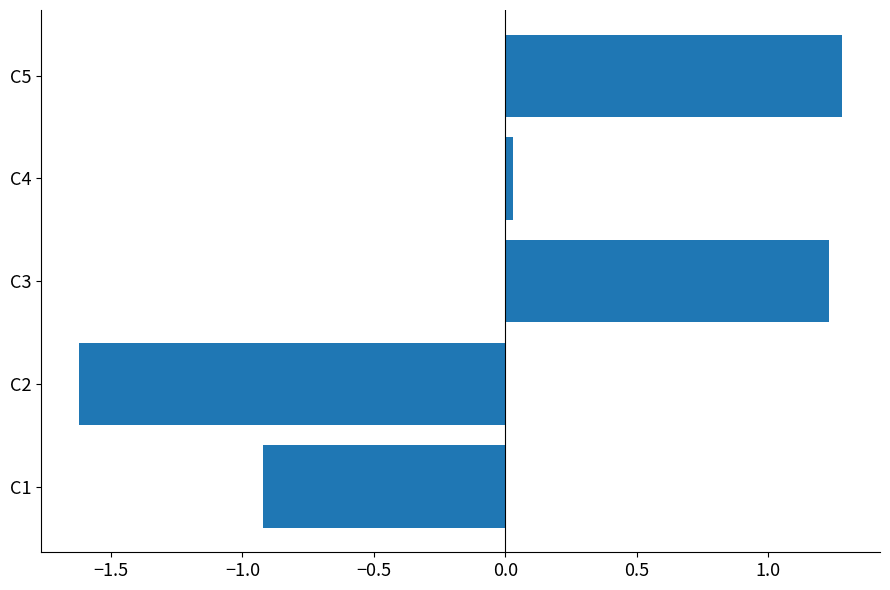

How many positive values are there?

3